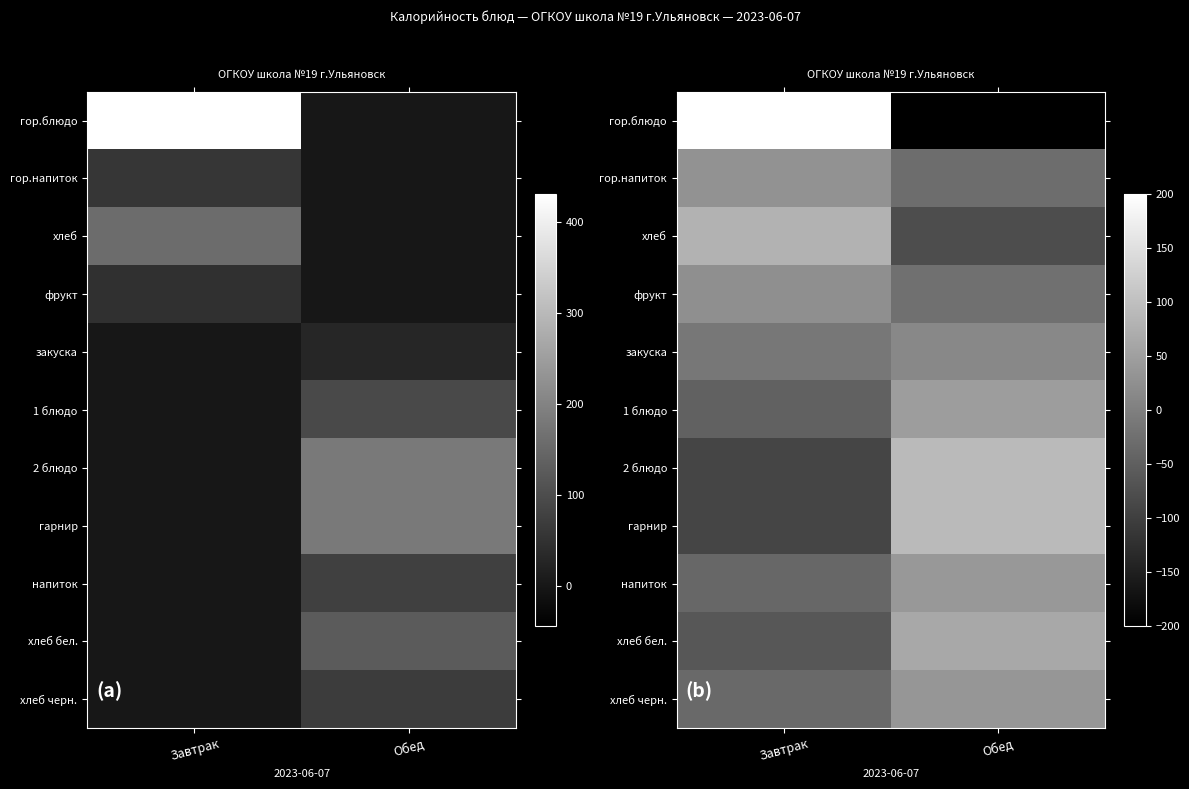

What is the approximate value of 1 блюдо at Обед?

46.8